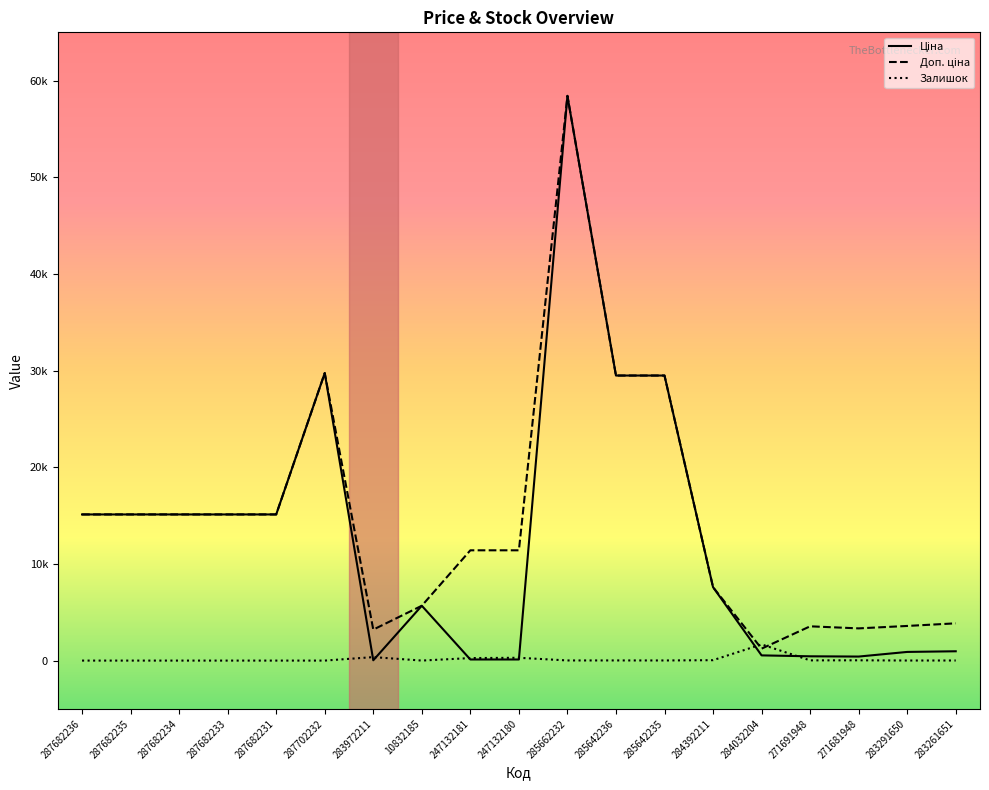

Does the chart display data point markers on the line(s)?

No